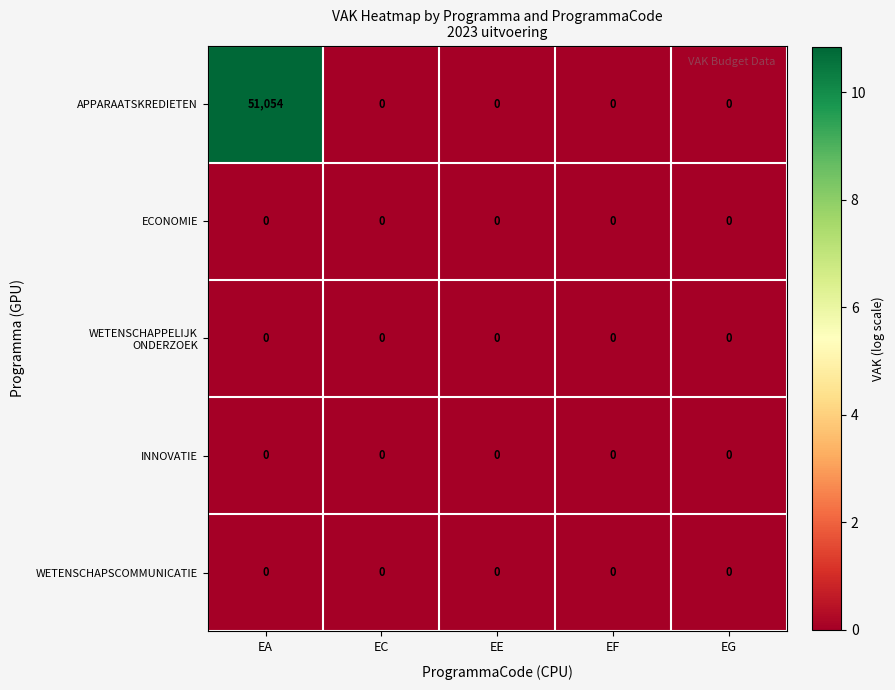

What is the difference between the highest and lowest values at EA?

51054